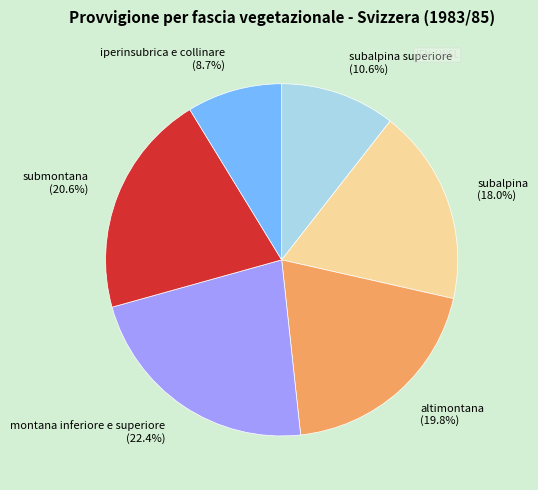

Does iperinsubrica e collinare account for over 50% of the chart?

No